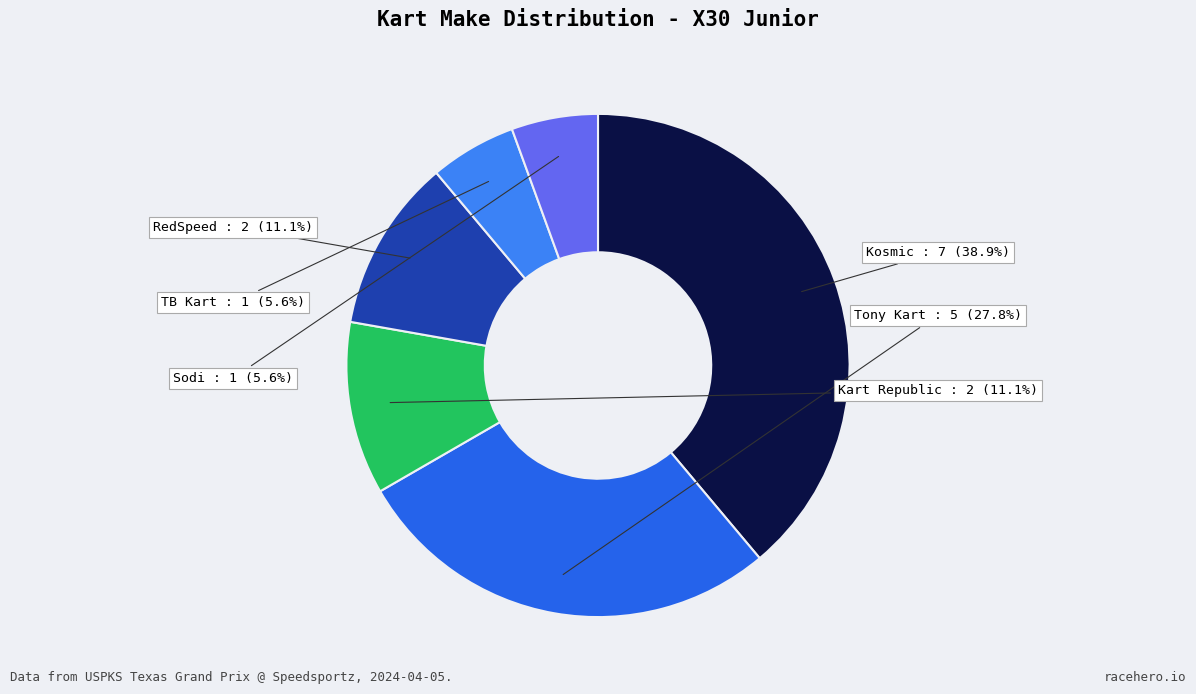

What is the largest slice in the pie chart?

Kosmic